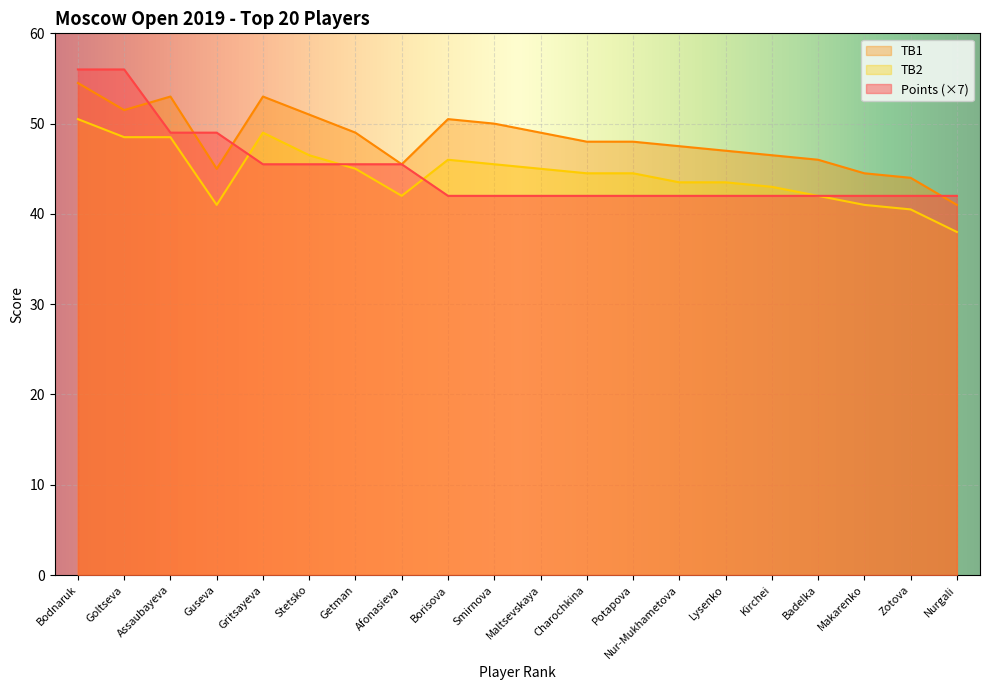

What is the label of the 19th point from the left?

Zotova